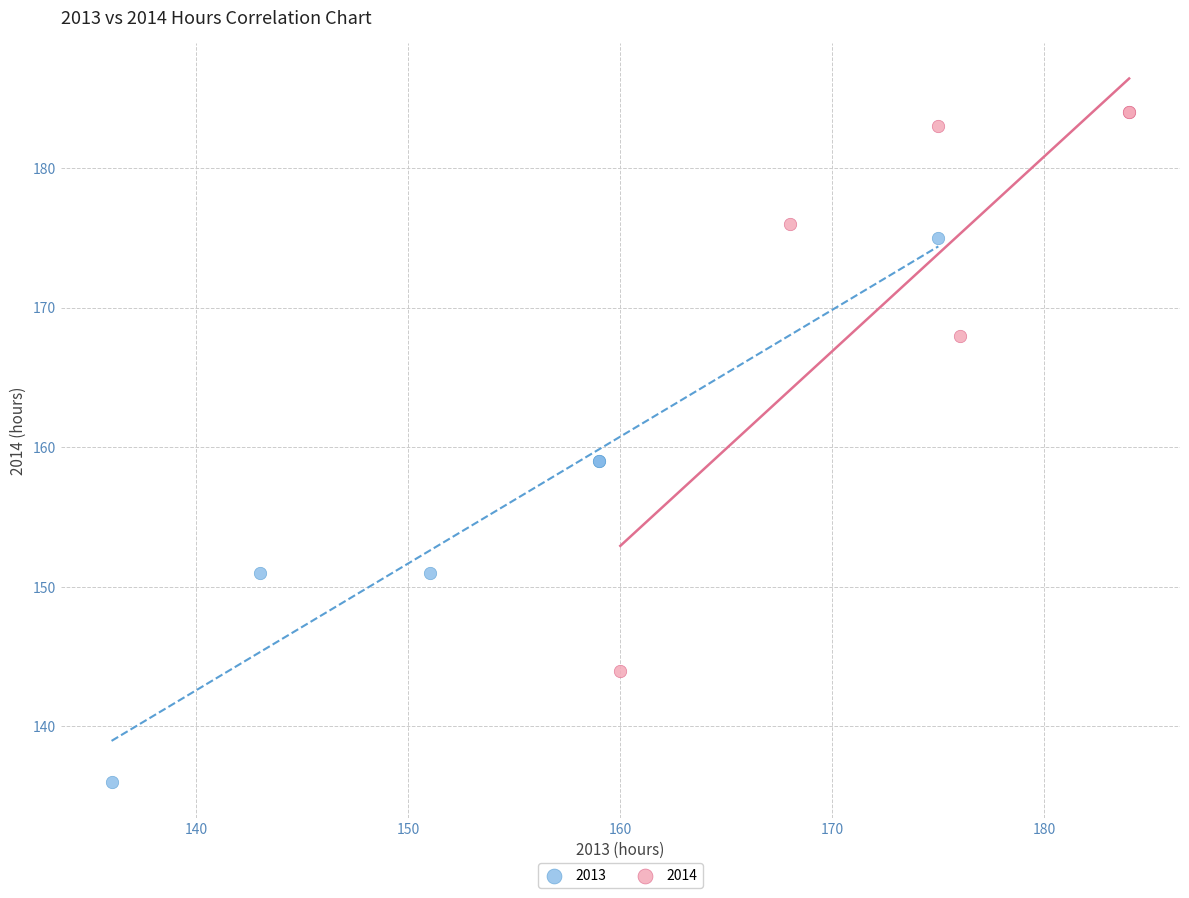

What are all the series names shown in the legend?

2013, 2014